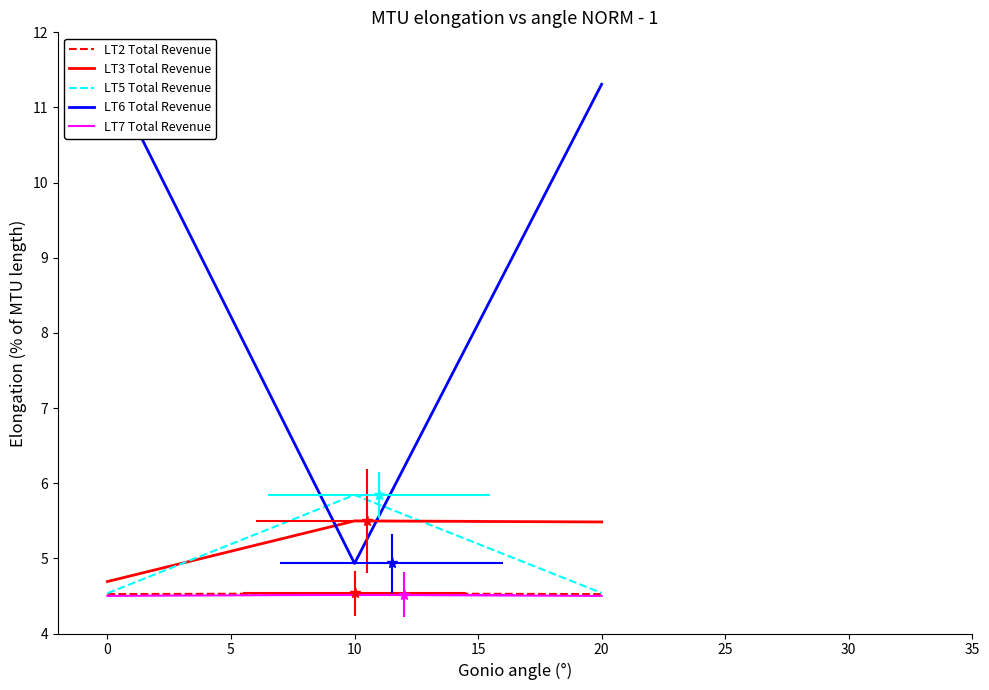

How many lines are shown in the chart?

5